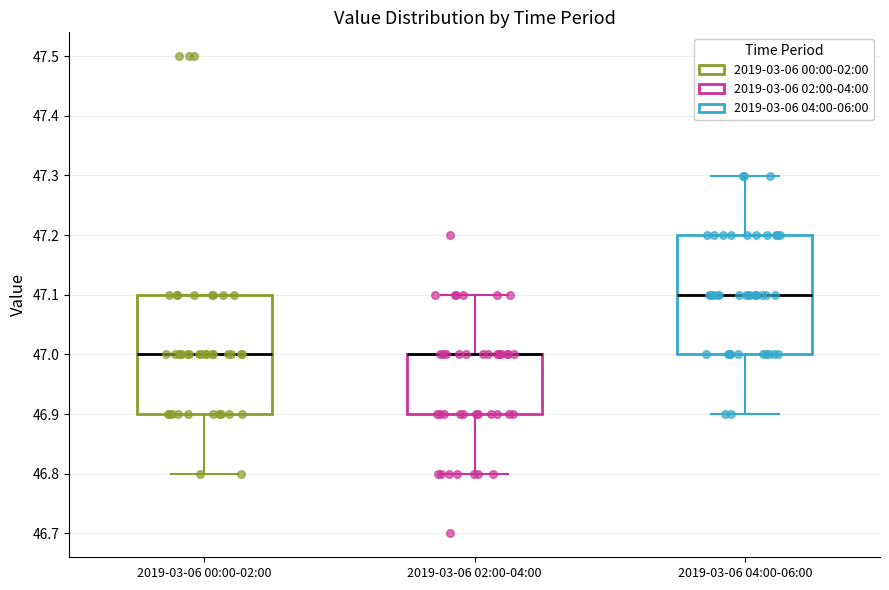

Reading left to right, transcribe this box plot: for each box, give where its median line is, the range the box spans, and where its two whiskers end, as read against the y-axis. The values are not printed on the chart, so give them approximately, as read against the axis.

2019-03-06 00:00-02:00: median 47.0, box 46.9 to 47.1, whiskers 46.8 to 47.1
2019-03-06 02:00-04:00: median 47.0 (drawn on the box's upper edge), box 46.9 to 47.0, whiskers 46.8 to 47.1
2019-03-06 04:00-06:00: median 47.1, box 47.0 to 47.2, whiskers 46.9 to 47.3